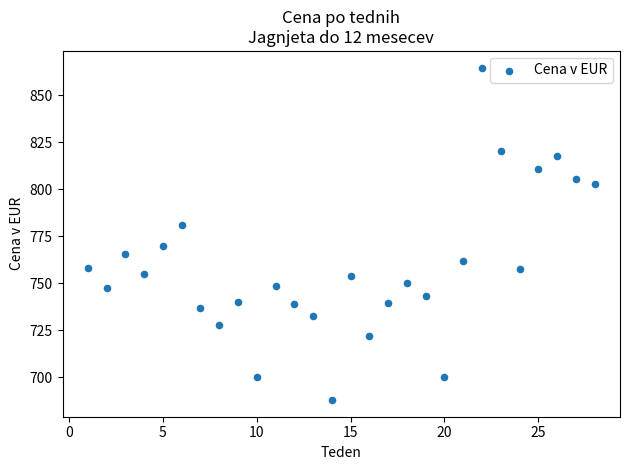

What is the range of Y values (max minus min)?

176.8